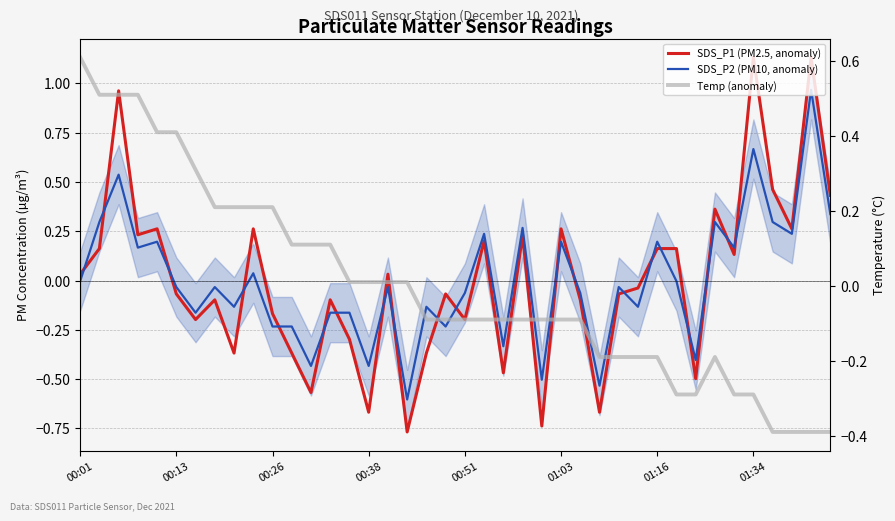

What is the minimum value shown in the chart?

-0.8